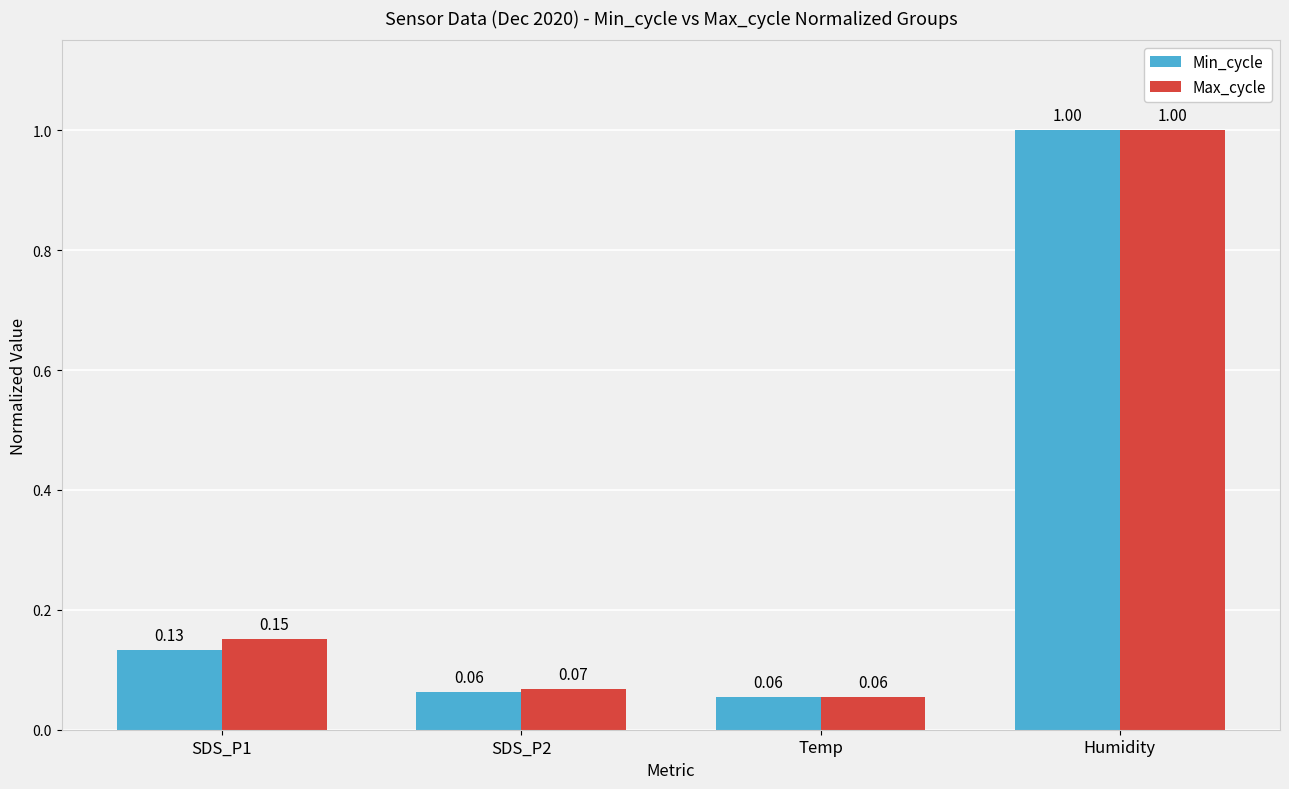

Rank the series at SDS_P1 from highest to lowest value.

Max_cycle, Min_cycle